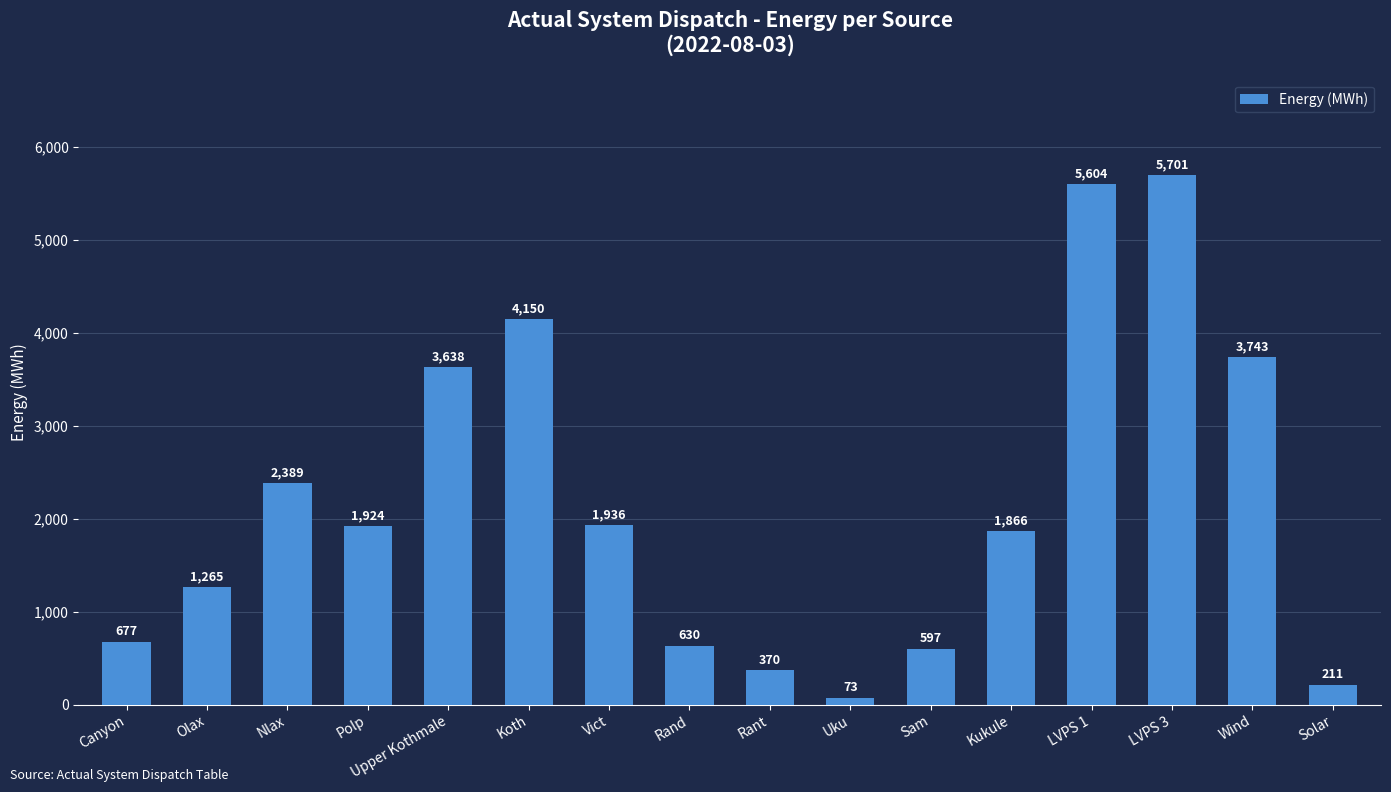

What is the difference between the second highest and minimum values?

5531